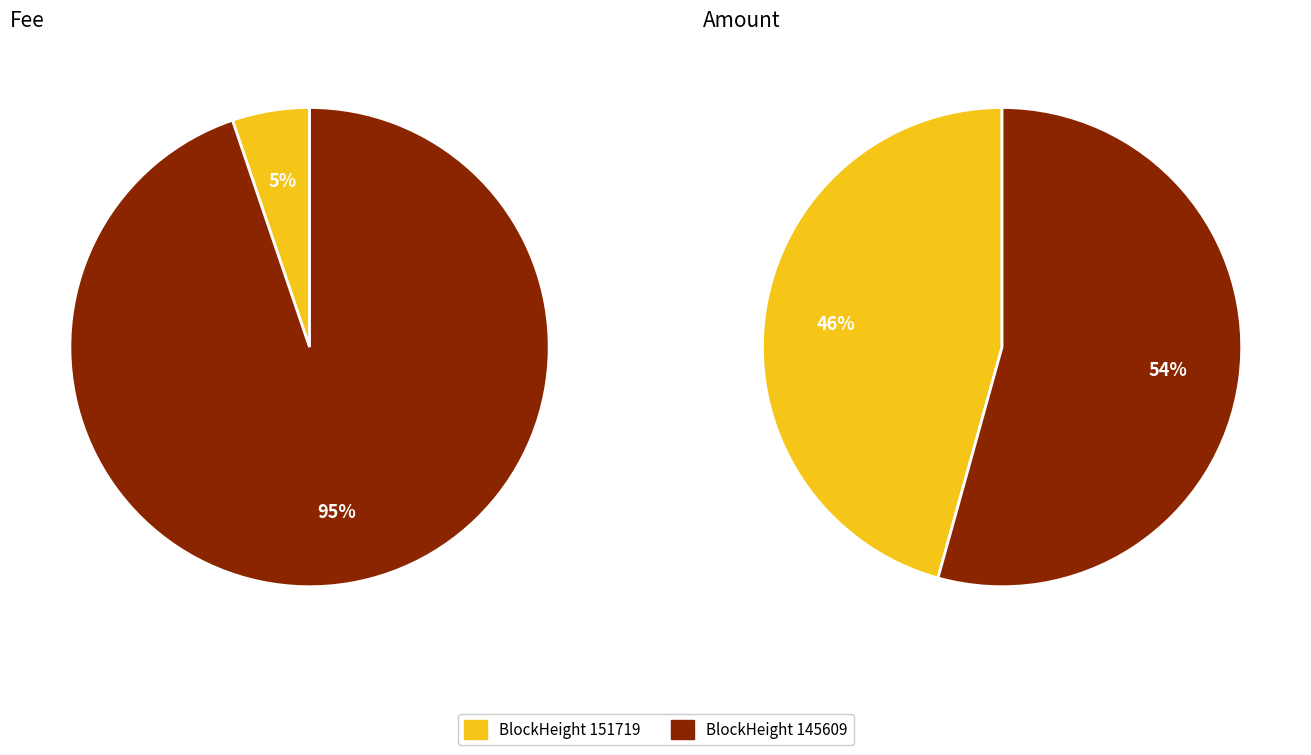

Combined, what portion of the pie is 145609 and 151719?

100.0%